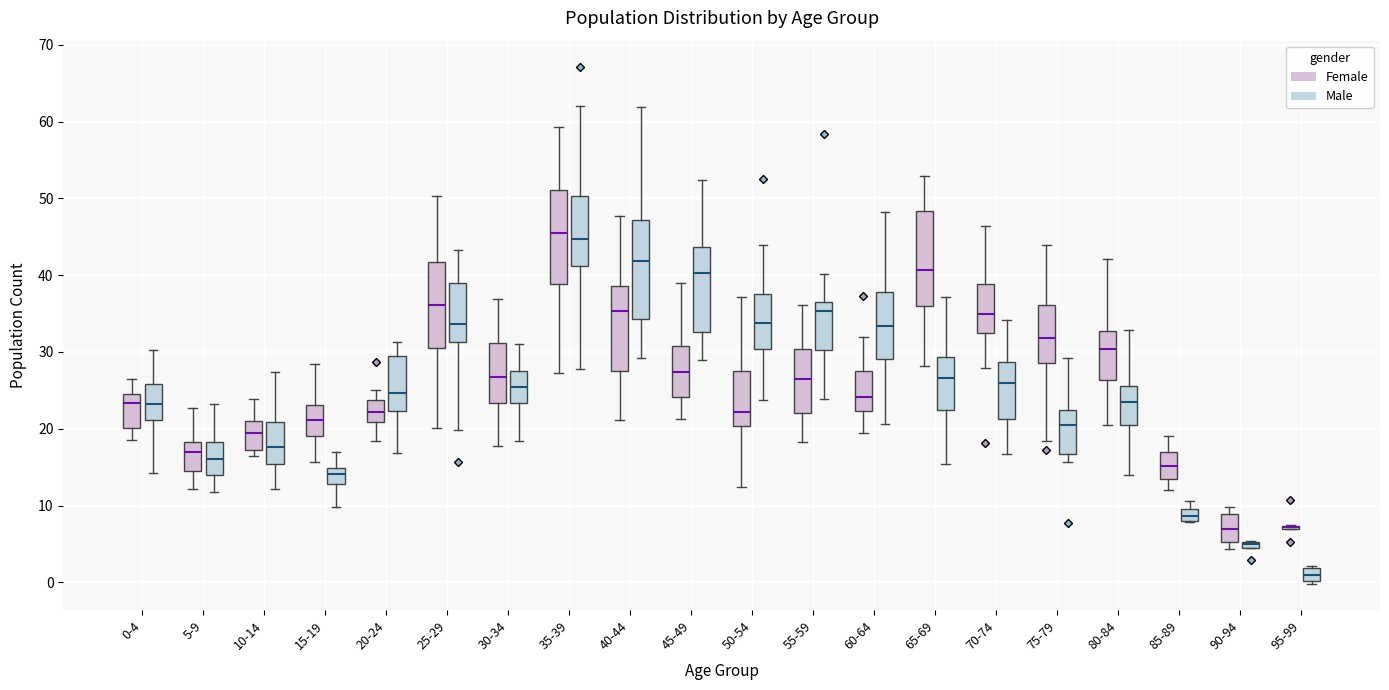

Where does the median line of the box for 75-79 (Male) sit on the y-axis? The values are not printed on the chart, so give them approximately, as read against the axis.

20